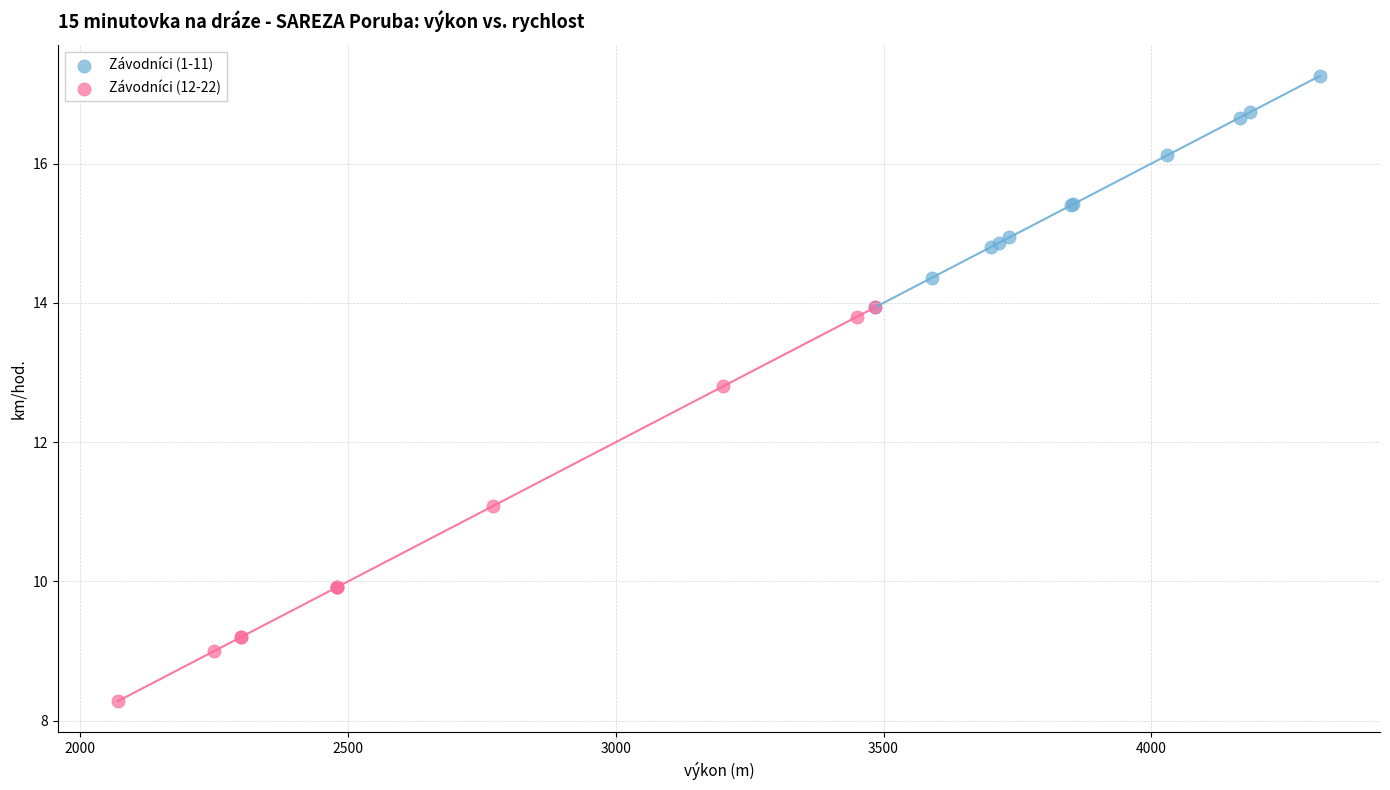

Which series reaches the minimum Y coordinate?

Závodníci (12-22)